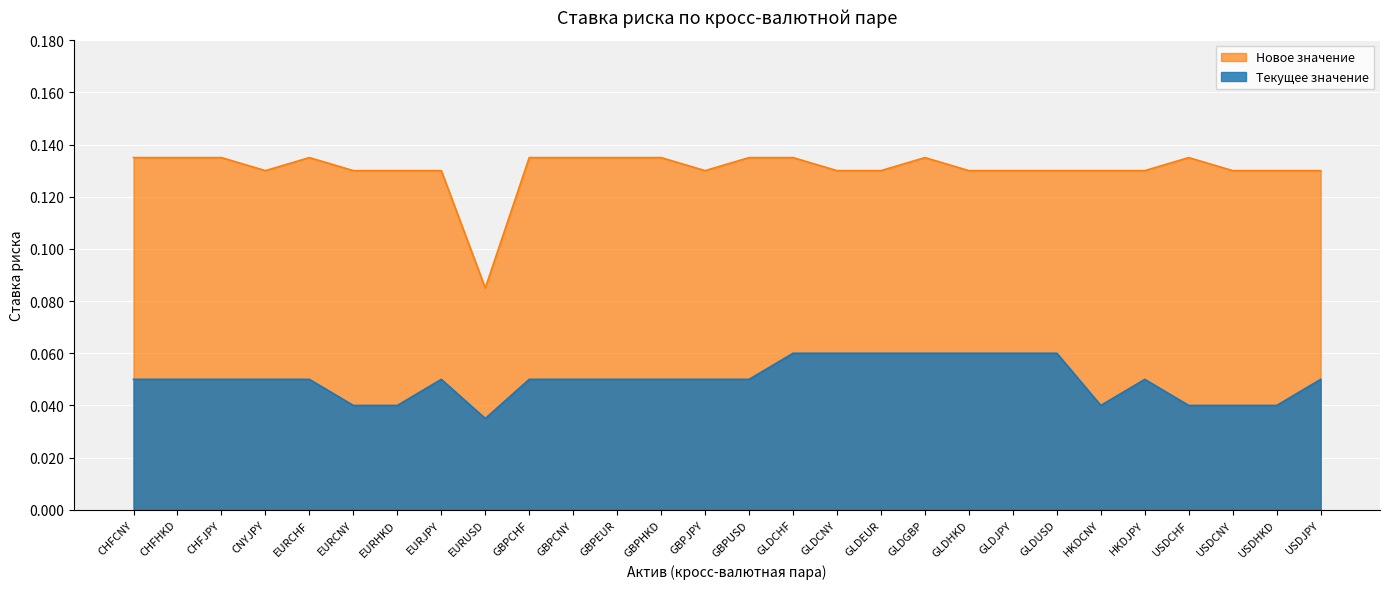

At which category does Новое значение reach its first local valley?

CNYJPY